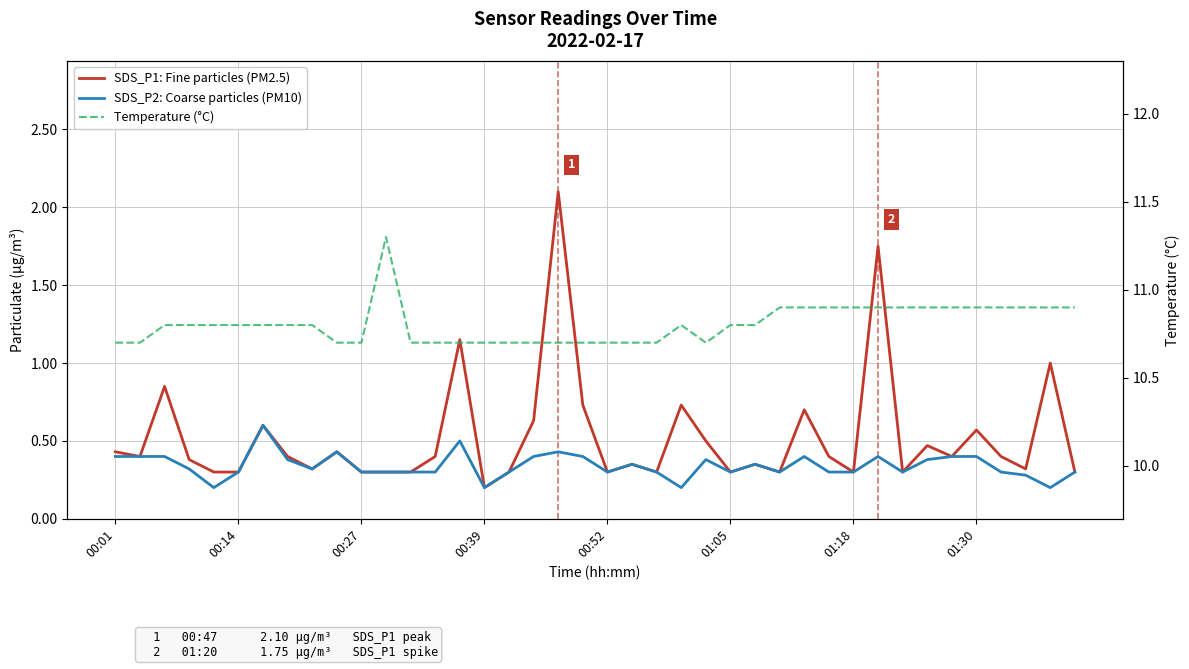

Which series has the widest spread of values?

SDS_P1: Fine particles (PM2.5)